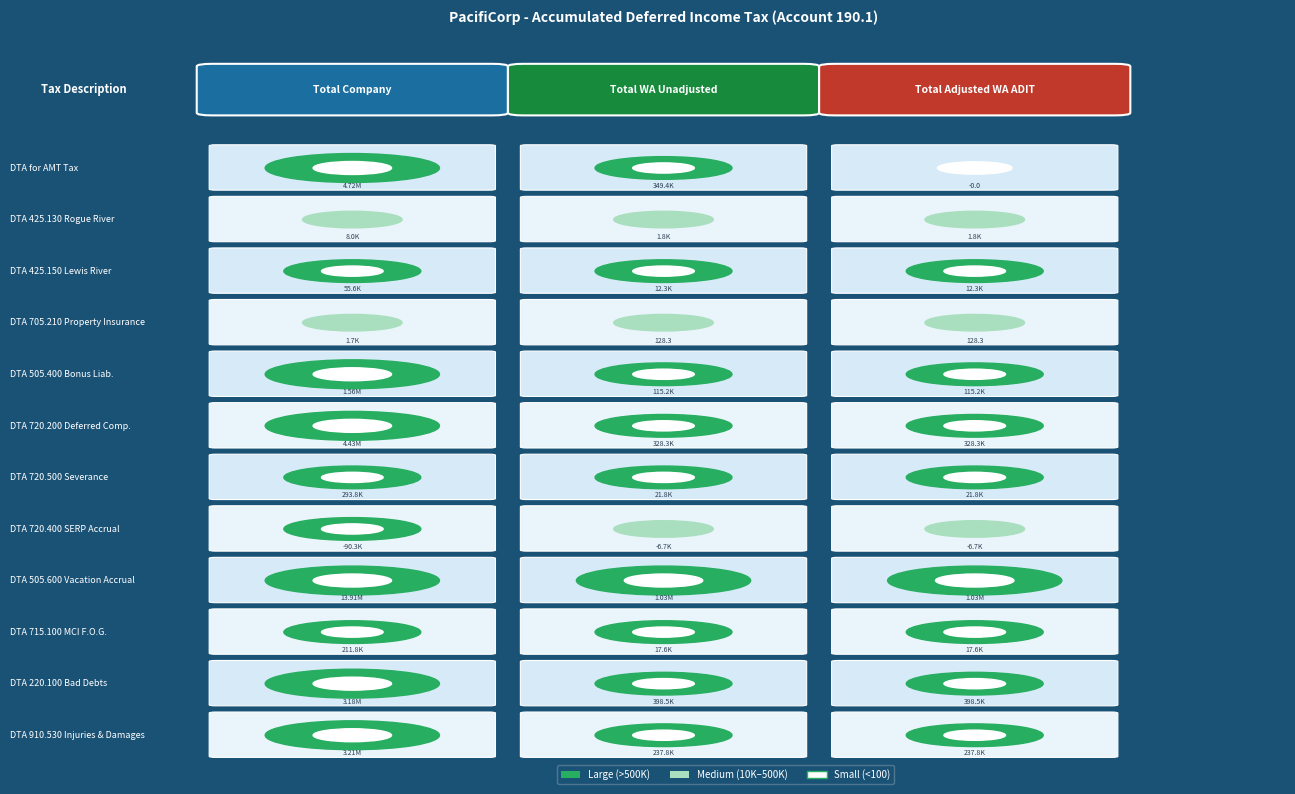

The DTA 715.100 MCI F.O.G. series shows 17561.5 at DTA 425.150 Lewis River. True or false?

True